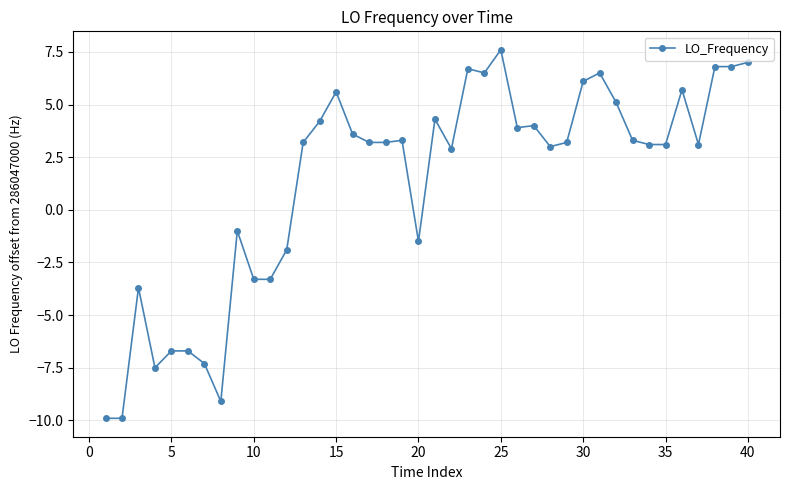

What is the smallest value displayed?

-9.9